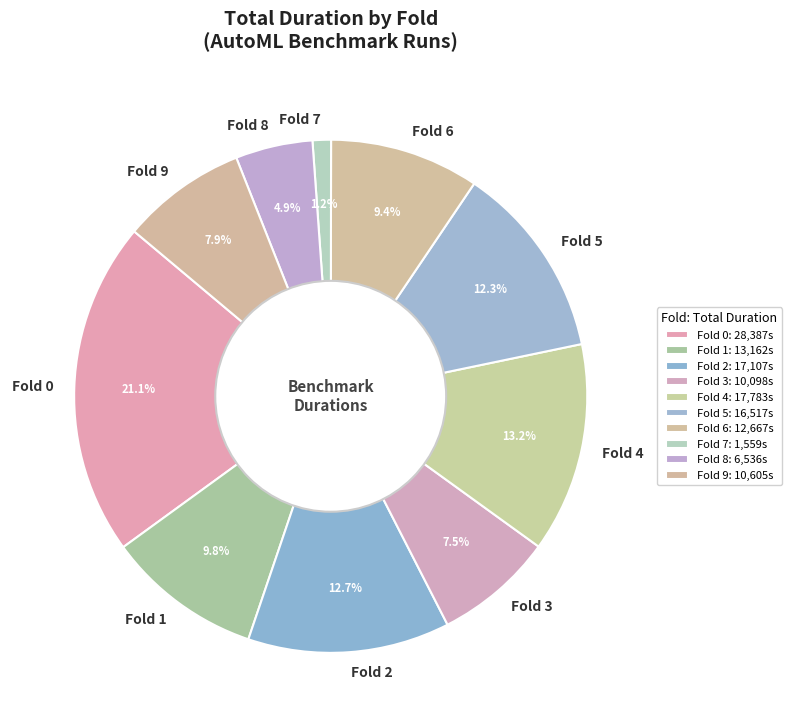

What is the ratio of the value at Fold 5 to the value at Fold 4?

0.9